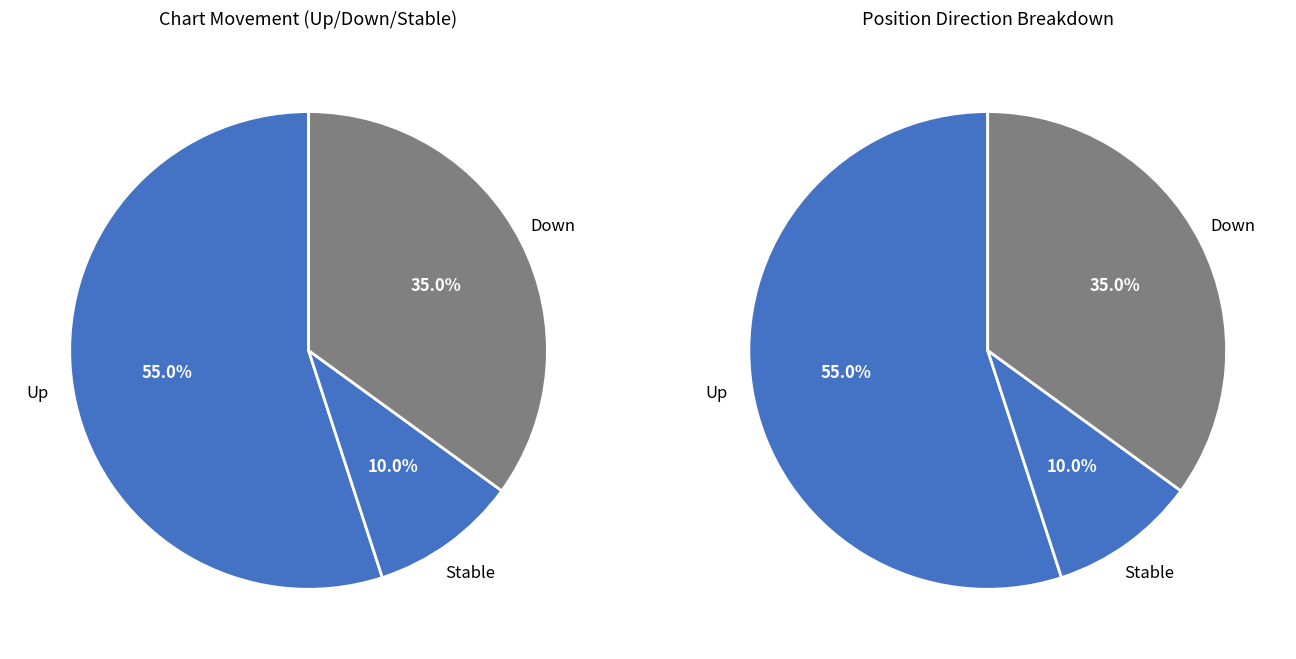

How many segments does this pie chart have?

3